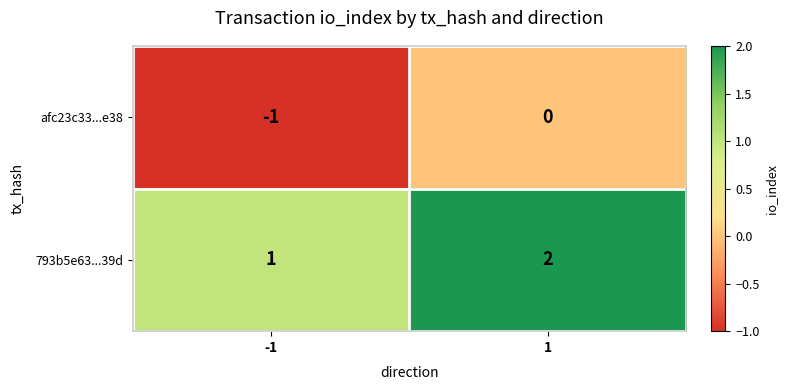

Which series has the largest total across all categories?

793b5e63...39d